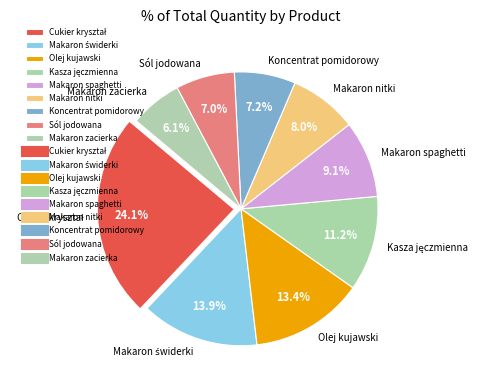

How many slices are in this pie chart?

9